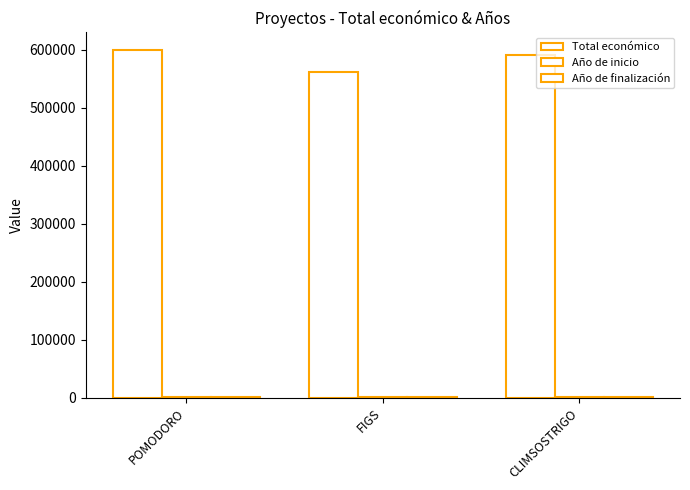

Which series has the widest spread of values?

Total económico